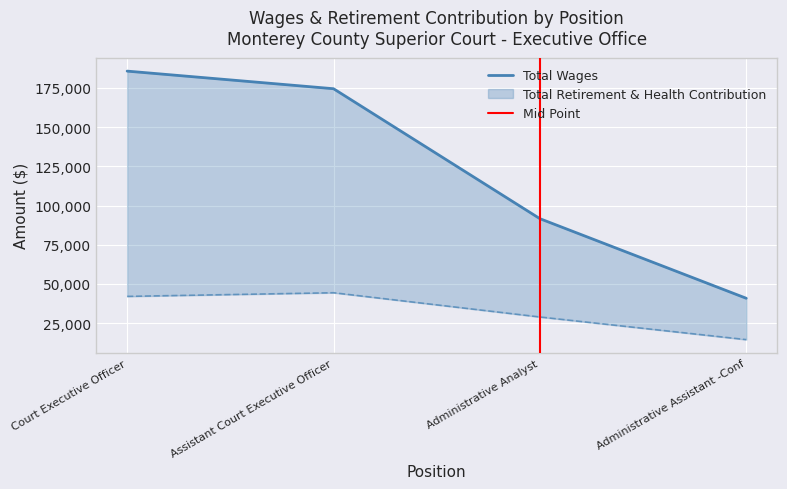

Which series has the widest spread of values?

Total Wages